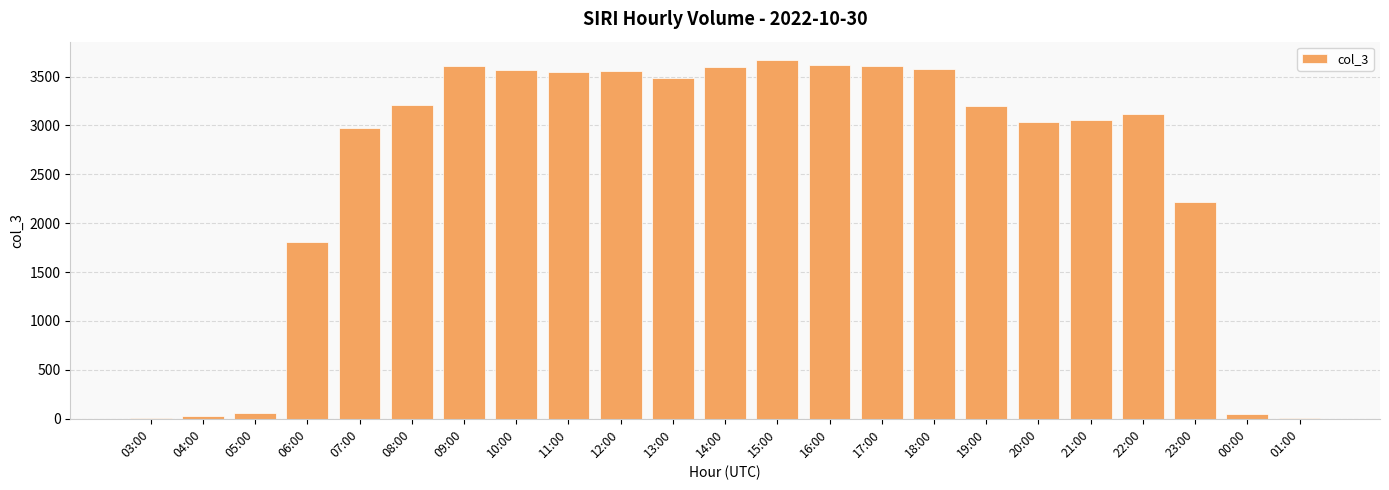

What is the sum of all values?

58604